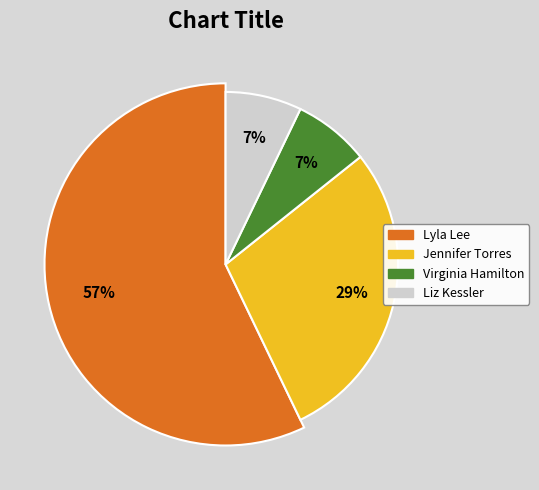

What is the majority slice?

Lyla Lee (149014975)